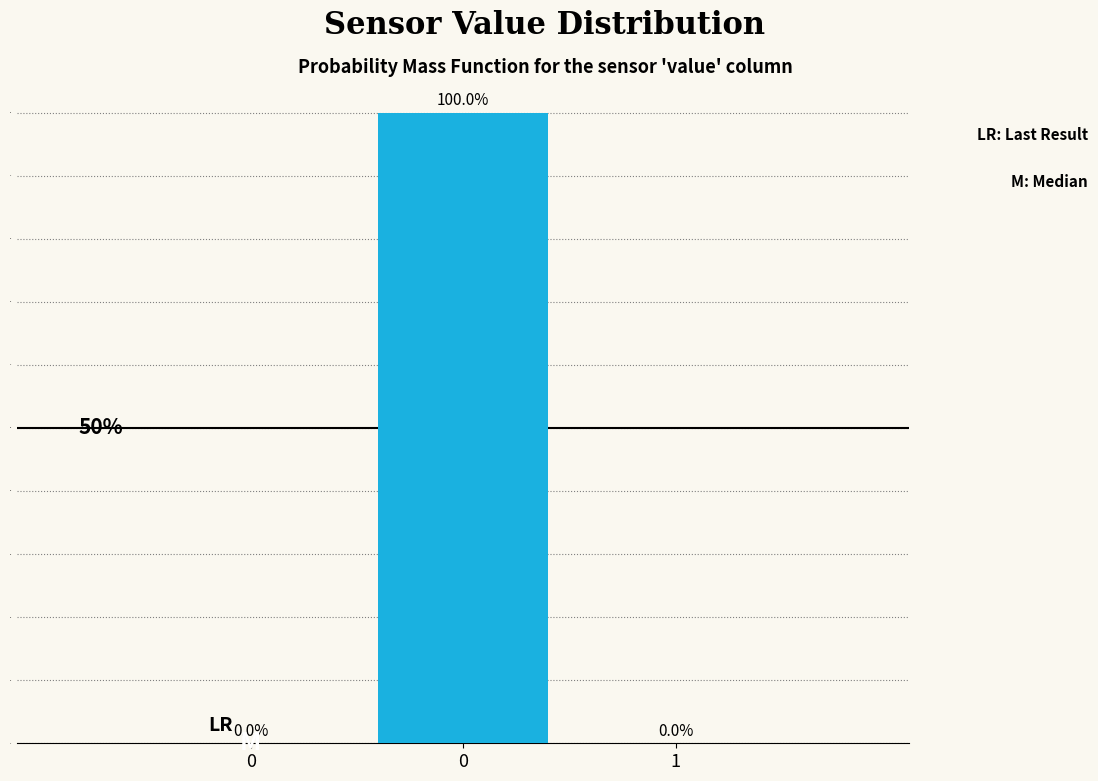

Are the bars horizontal?

No